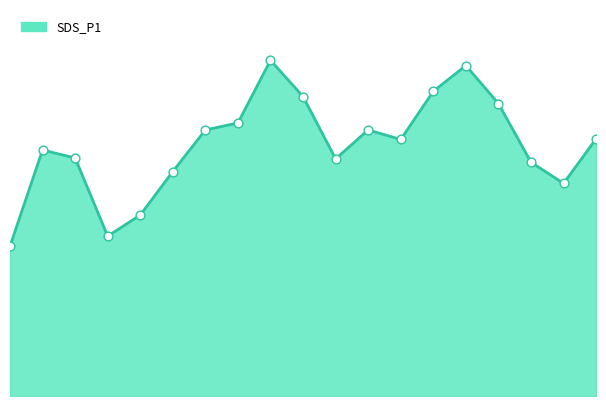

Does the chart have visible grid lines?

No